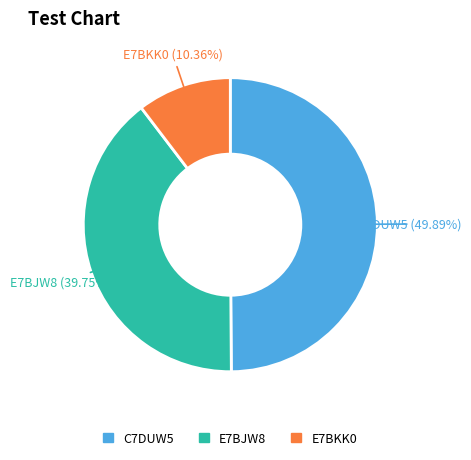

How many segments does this pie chart have?

3